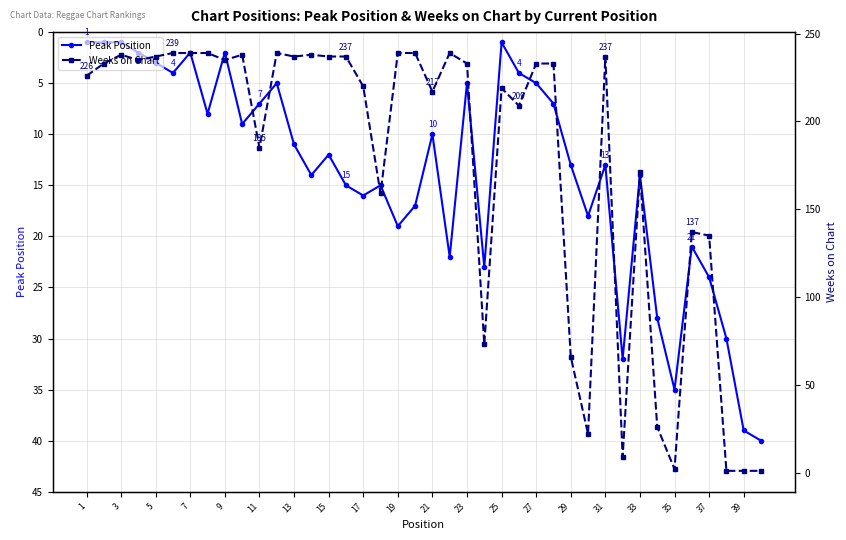

Is it true that Peak Position equals 13 at 29?

True